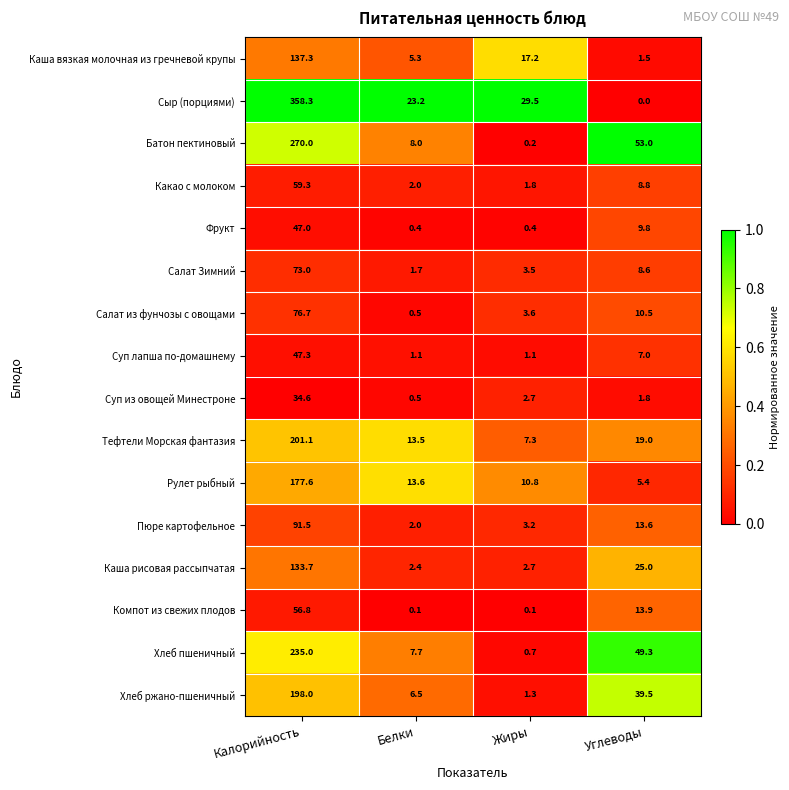

At which label does Салат из фунчозы с овощами reach its peak?

Калорийность